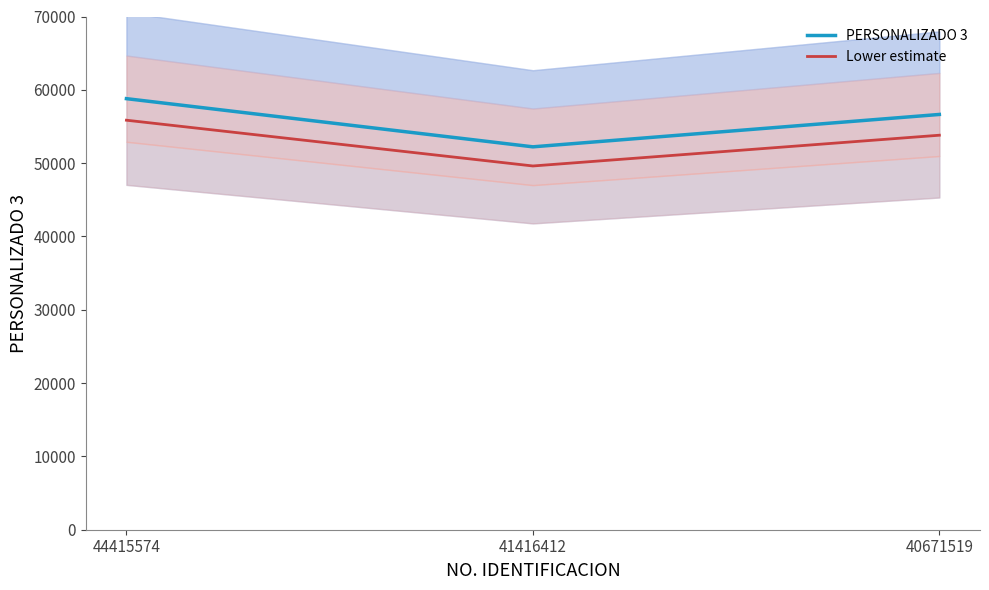

Reading left to right, what are all the values shown in this chart?

PERSONALIZADO 3: 58795.0	52224.0	56640.0
Lower estimate: 55855.2	49612.8	53808.0